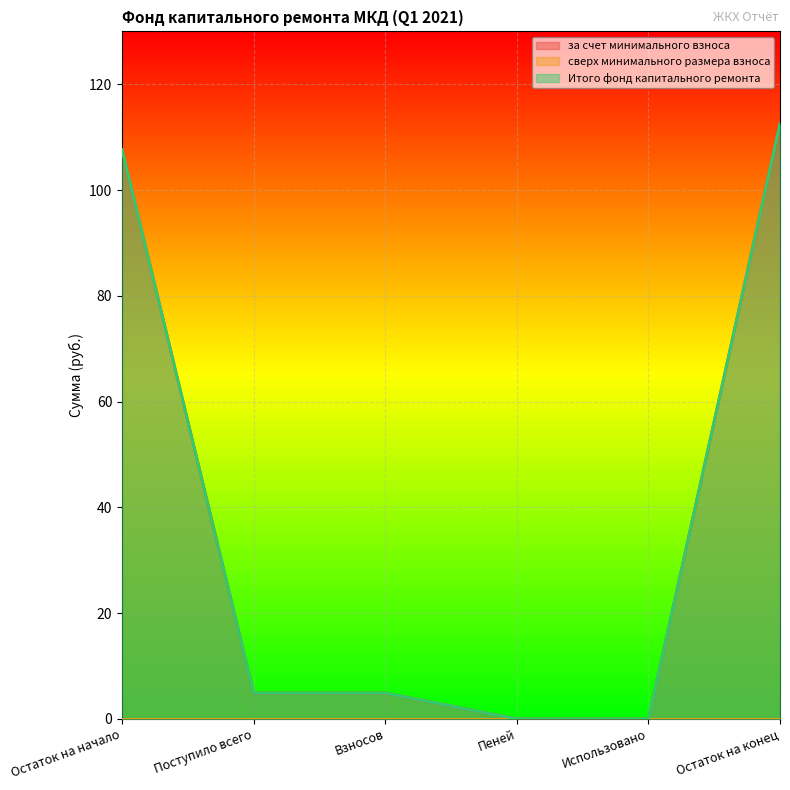

What is the greatest value displayed?

112.6